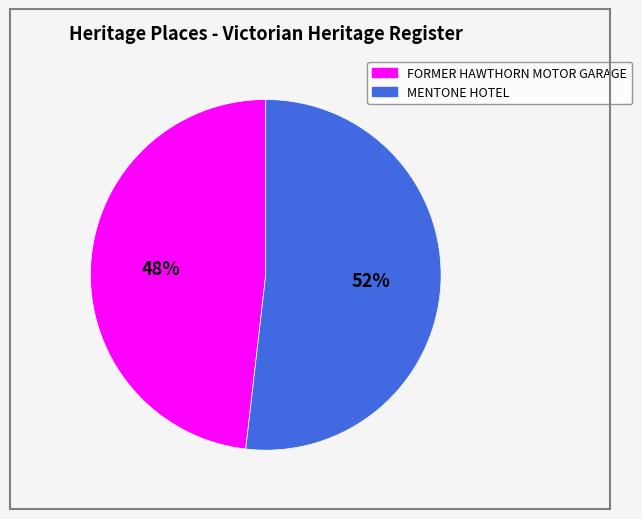

Count the number of slices in the pie.

2